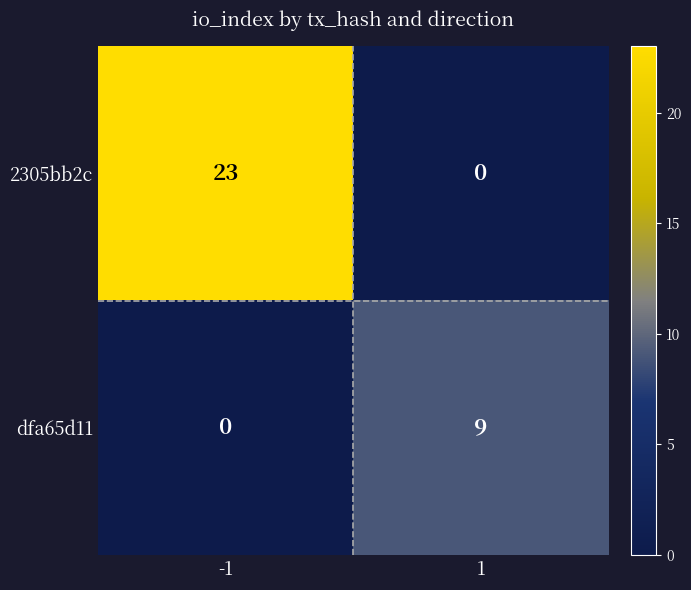

List the series in order of their peak value, lowest first.

dfa65d11, 2305bb2c